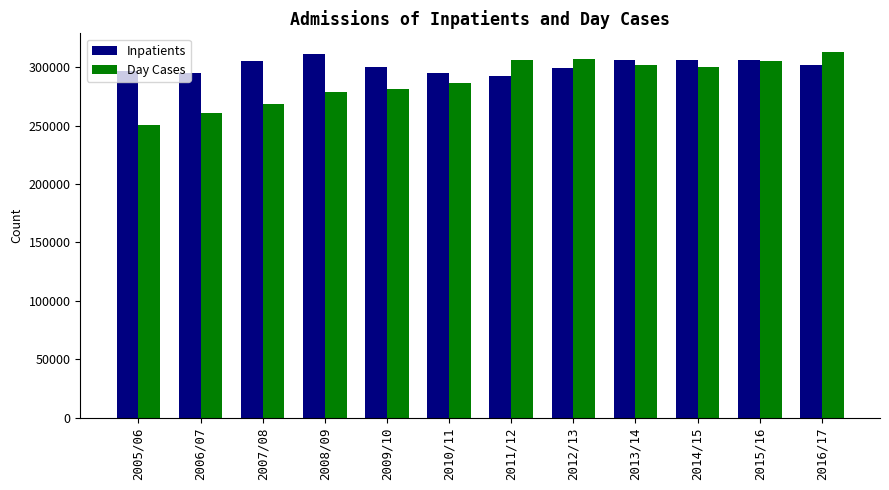

Is the value of Inpatients at 2011/12 greater than the value of Day Cases at 2009/10?

Yes